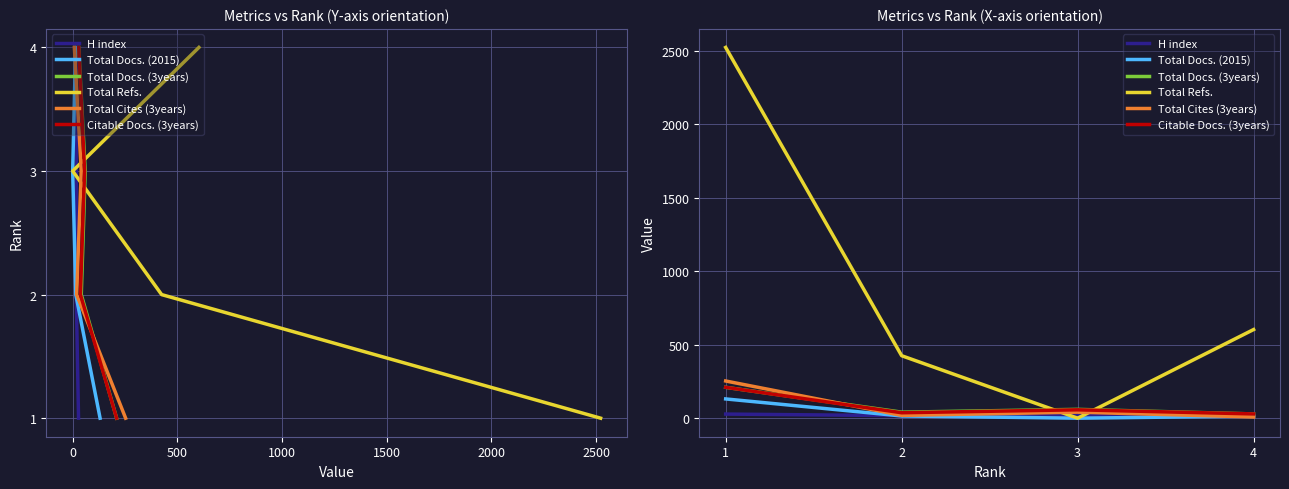

What is the total value across all series at 4?

699